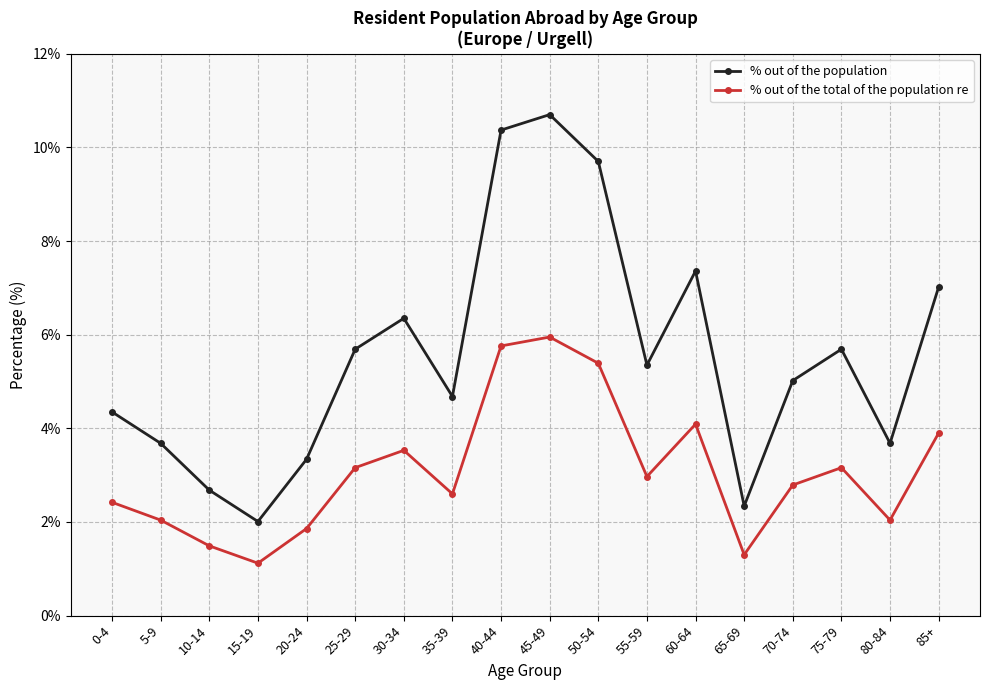

True or false: % out of the population has more than 0 points higher than both neighbors.

True